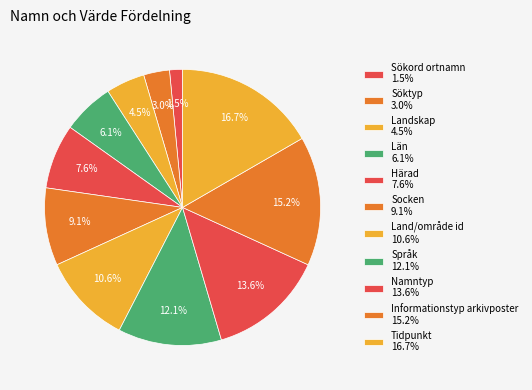

The Söktyp slice represents 3% of the pie. True or false?

True